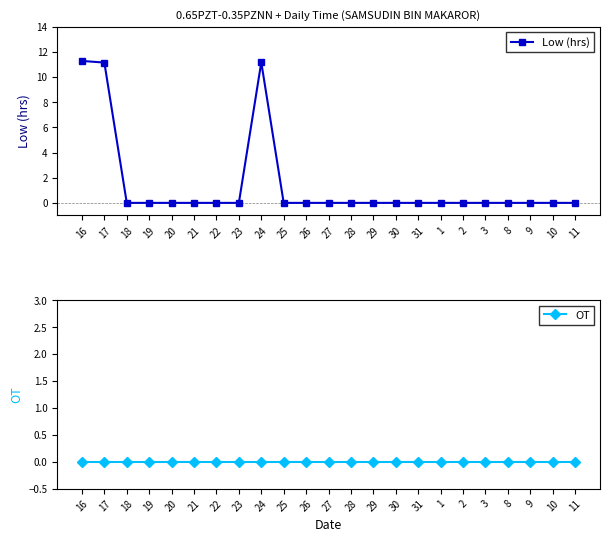

Which category has the highest value across all series?

16